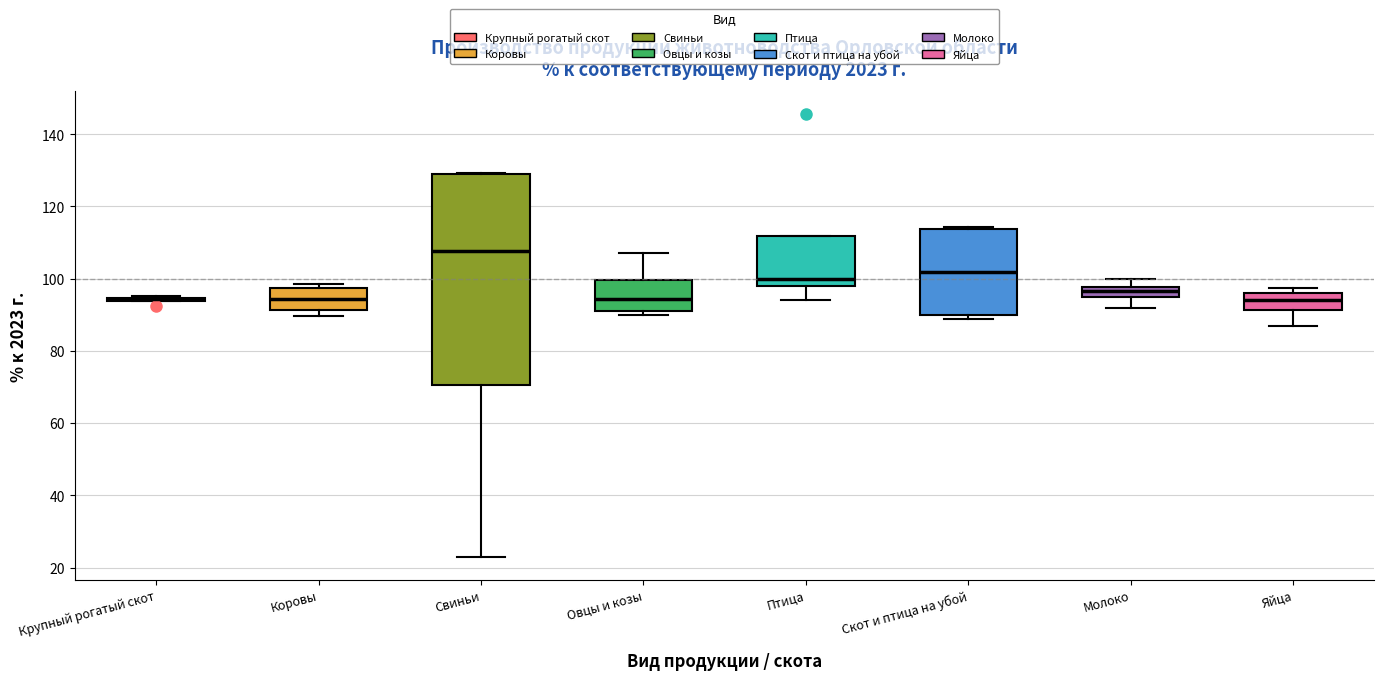

Where is the lower edge of the box for Свиньи on the y-axis? The values are not printed on the chart, so give them approximately, as read against the axis.

70